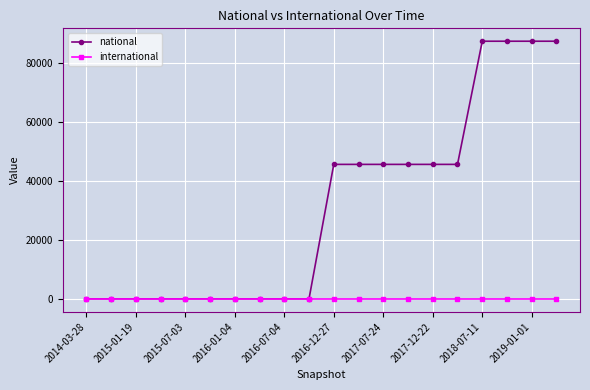

Which series has the largest range (max minus min)?

national